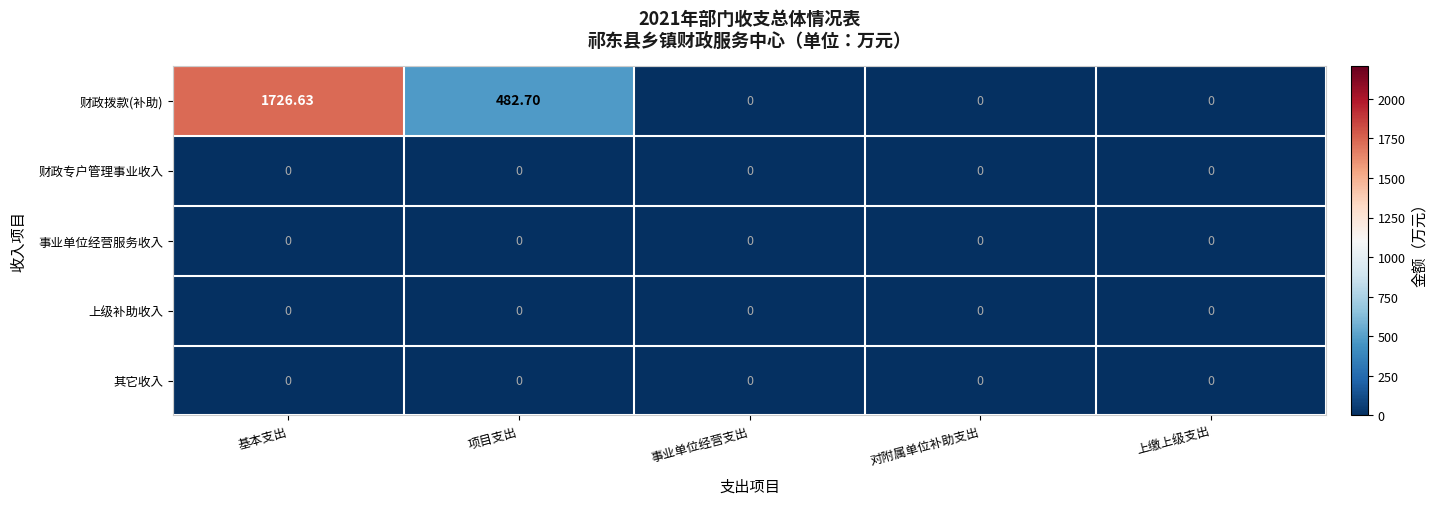

Which series has the largest total across all categories?

财政拨款(补助)